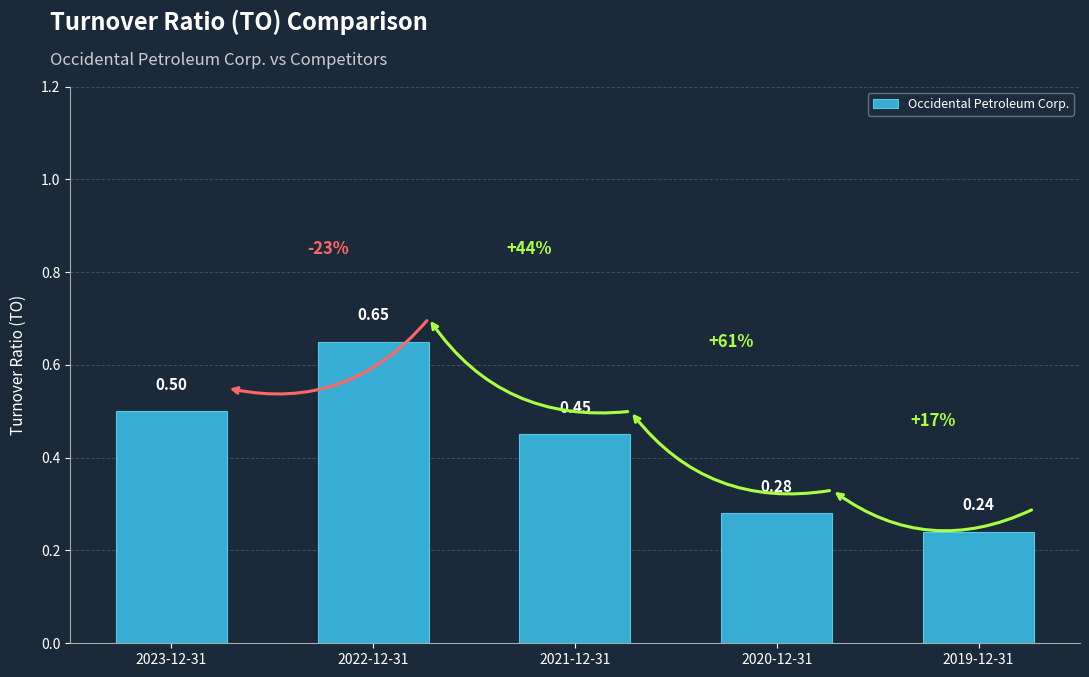

At which label is the value closest to 0?

2019-12-31